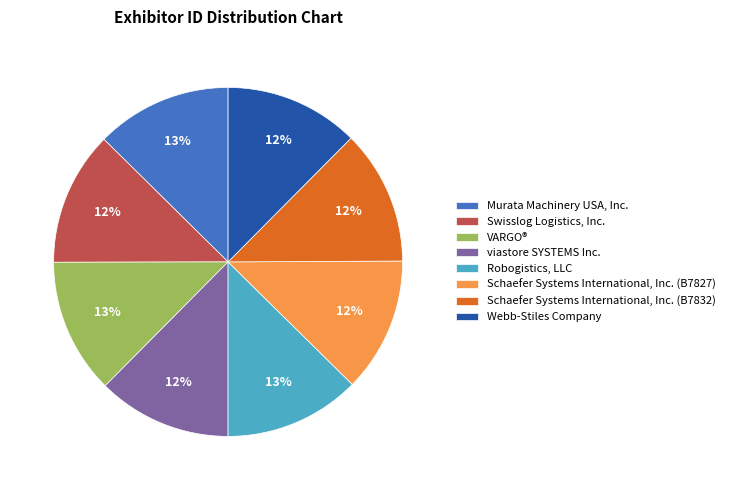

Does Robogistics, LLC account for over 50% of the chart?

No